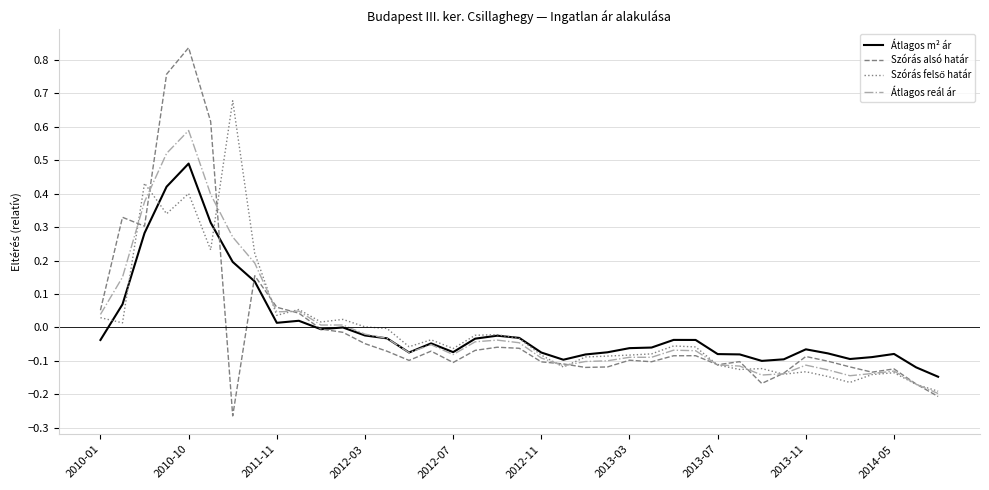

How many lines are shown in the chart?

4